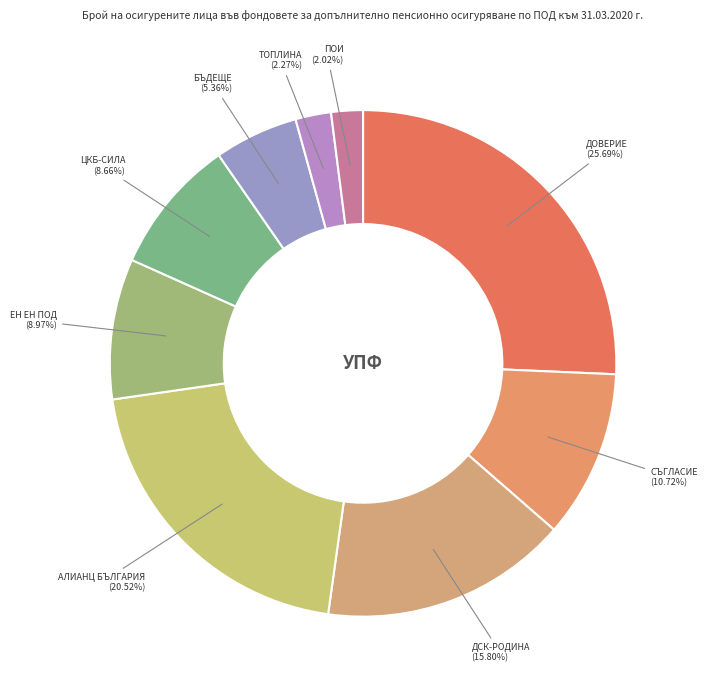

How many segments does this pie chart have?

9